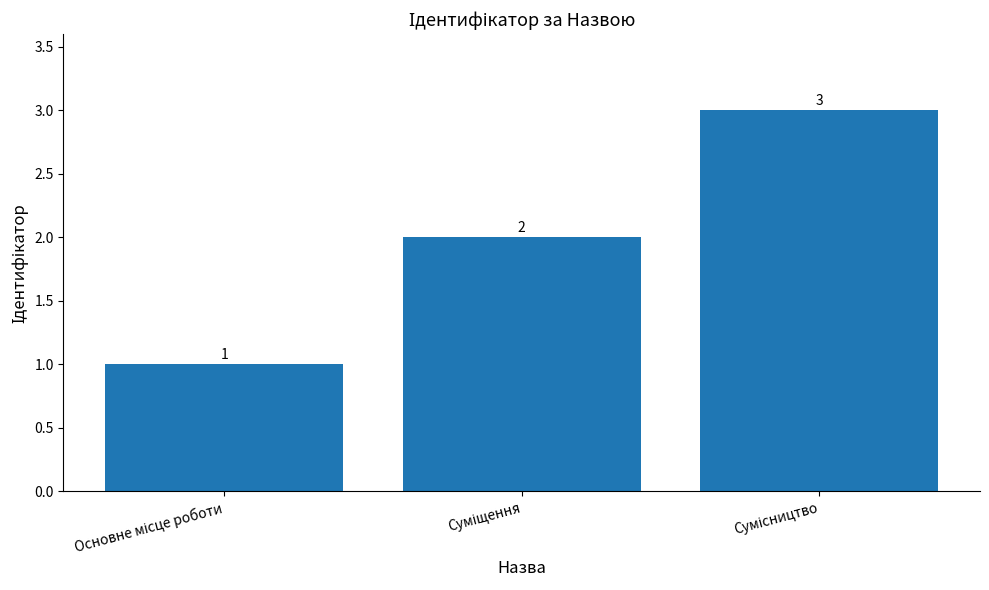

What is the greatest value displayed?

3